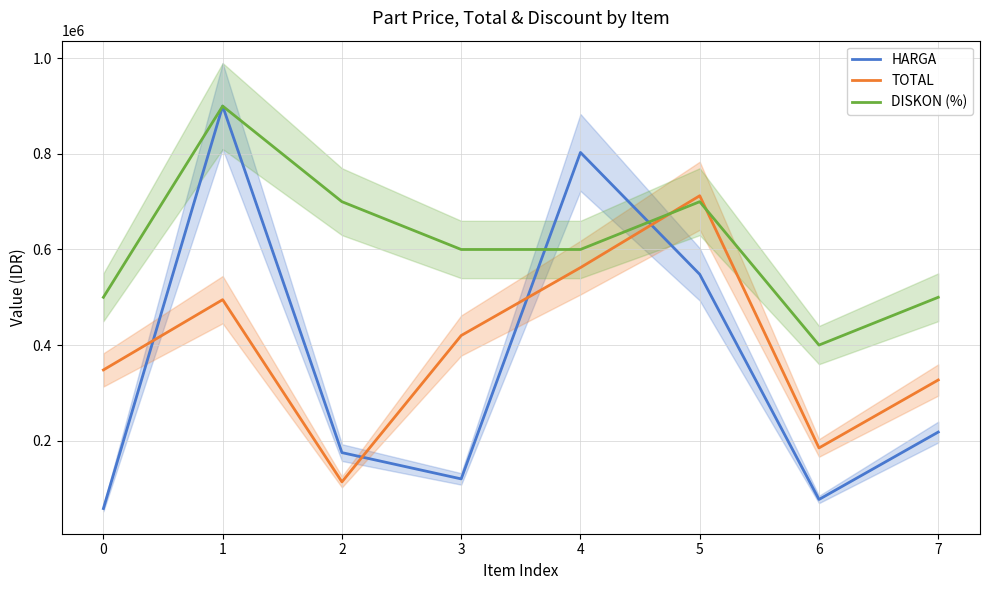

At which label does DISKON (%) first exceed 600000?

1